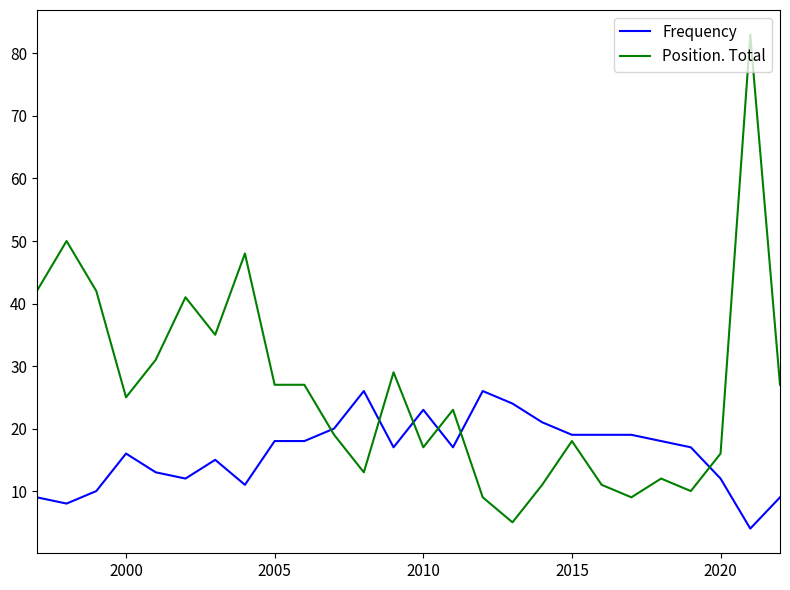

Rank the series by their average value, from lowest to highest.

Frequency, Position. Total